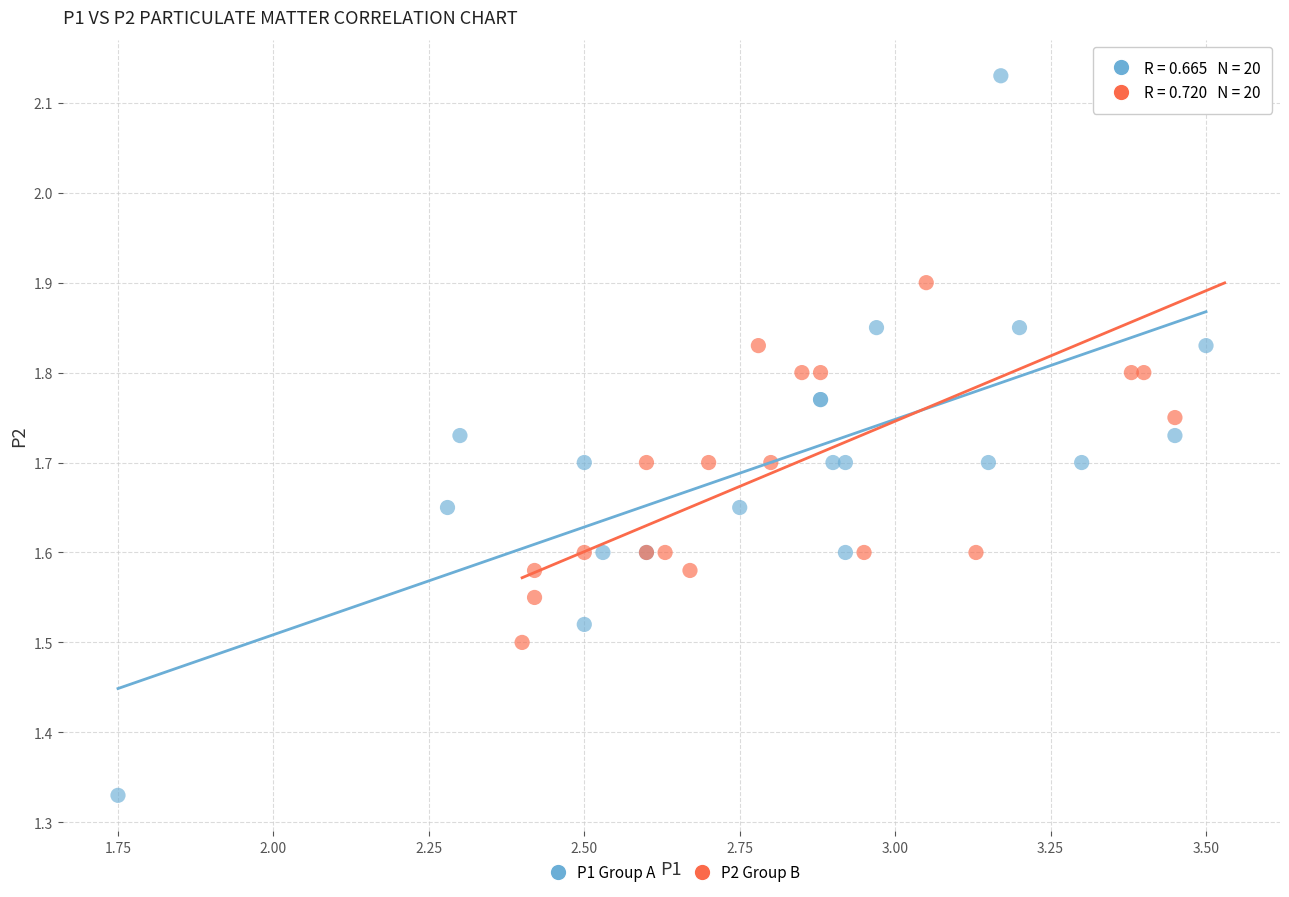

Which series reaches the minimum Y coordinate?

P1 Group A